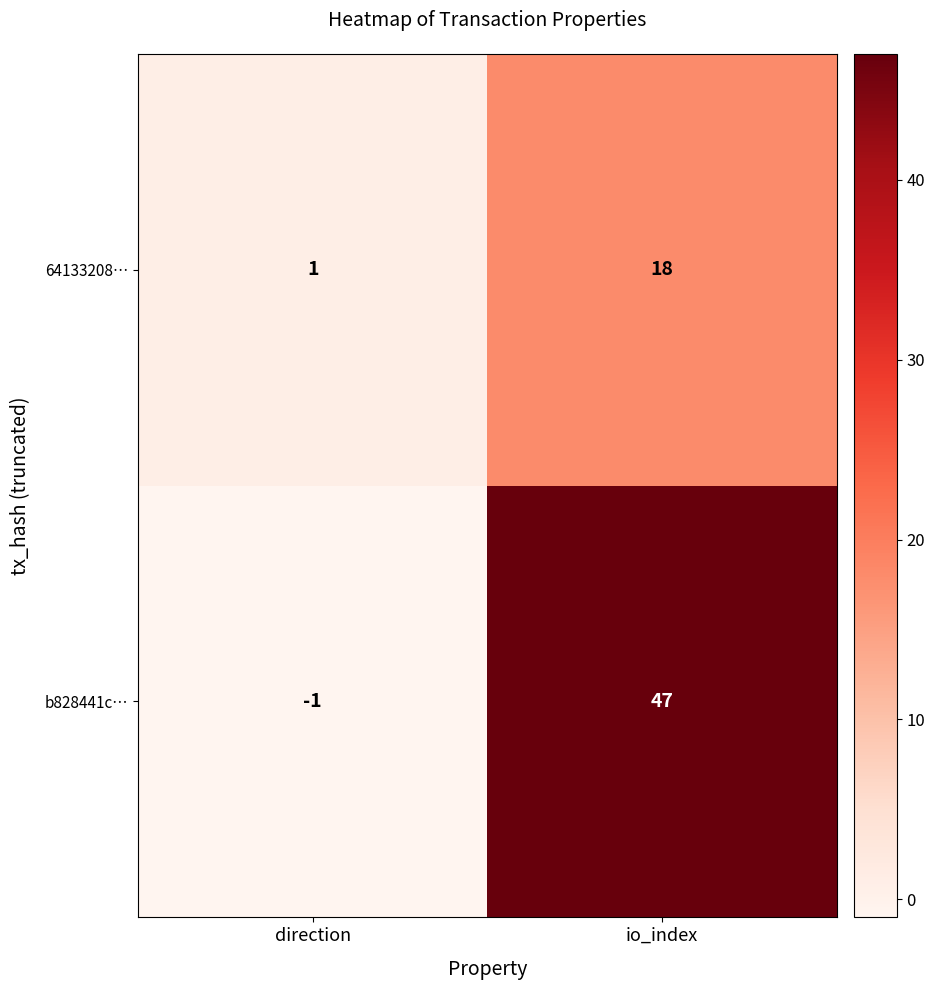

Reading left to right, transcribe all the data shown in this chart.

64133208…: direction=1	io_index=18
b828441c…: direction=-1	io_index=47